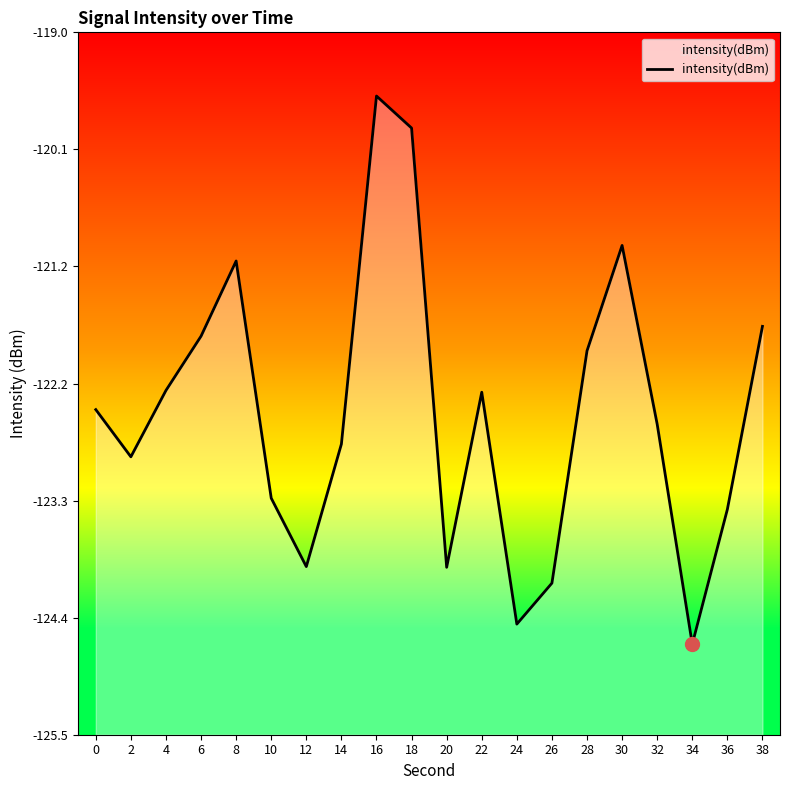

True or false: the data shows -177.2 at 22.

False